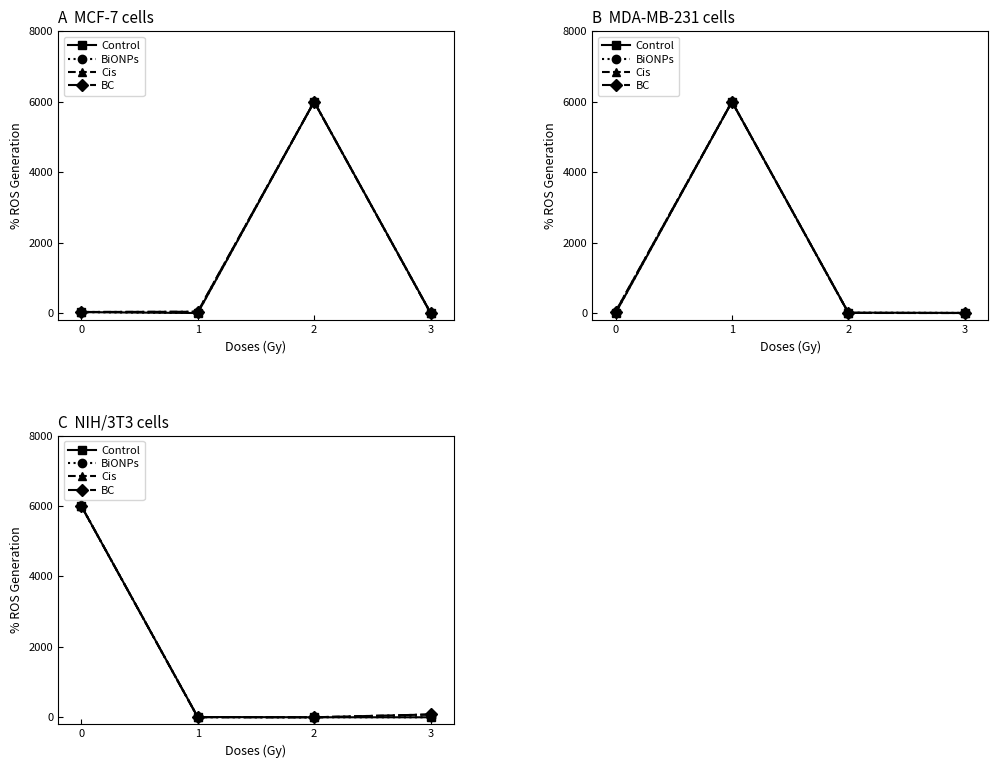

What are all the series names shown in the legend?

Control, BiONPs, Cis, BC